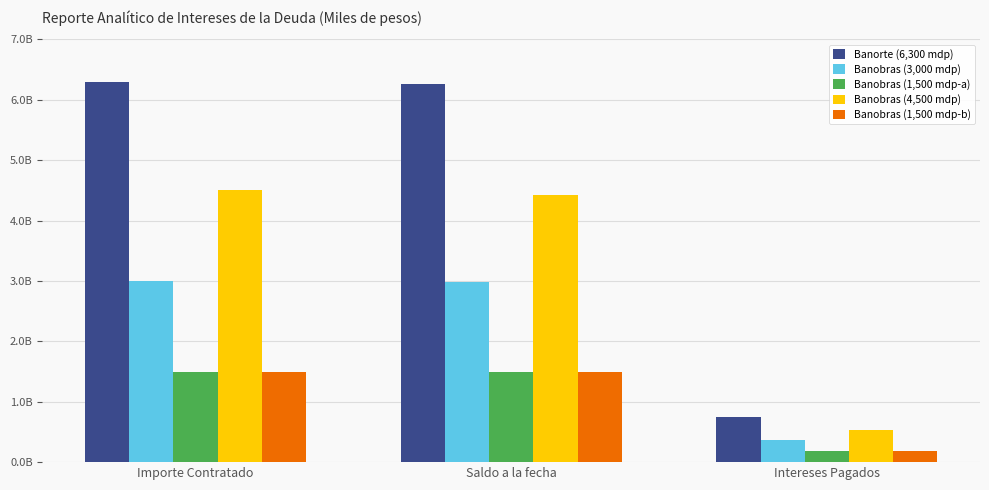

Which category has the lowest value across all series?

Intereses Pagados